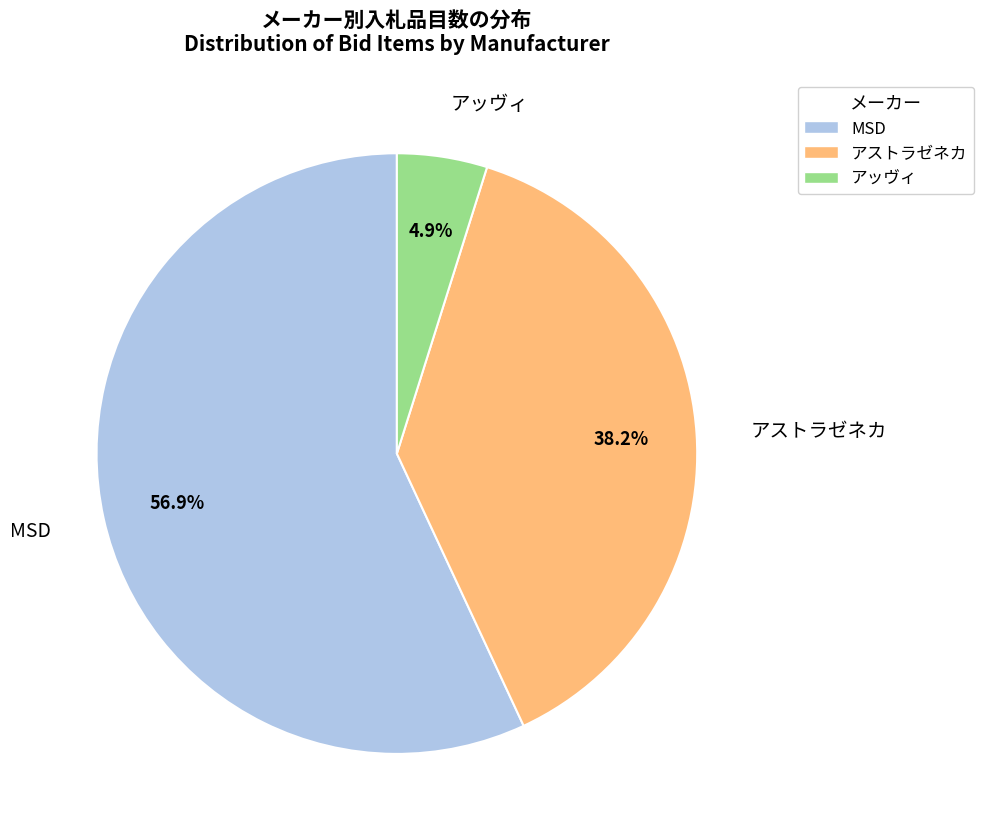

What percentage is the アッヴィ slice, to the nearest percent?

5%